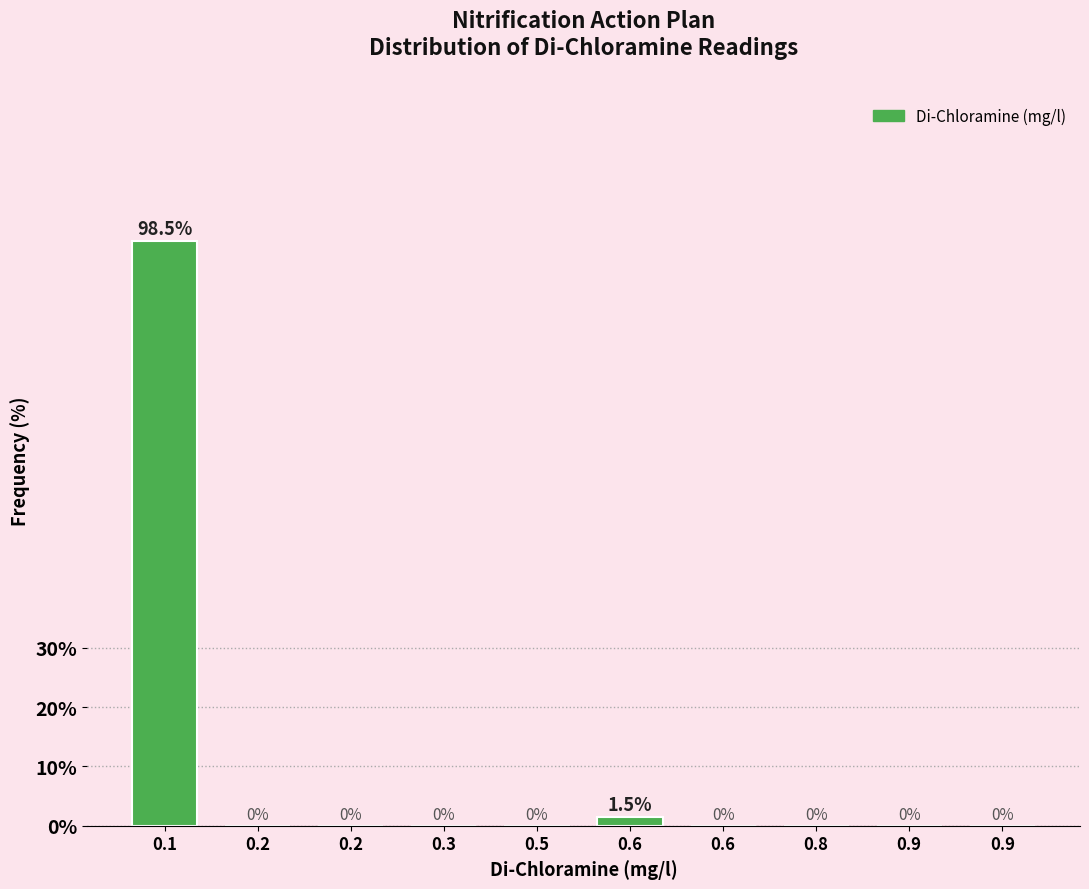

How many data points does each series have?

10